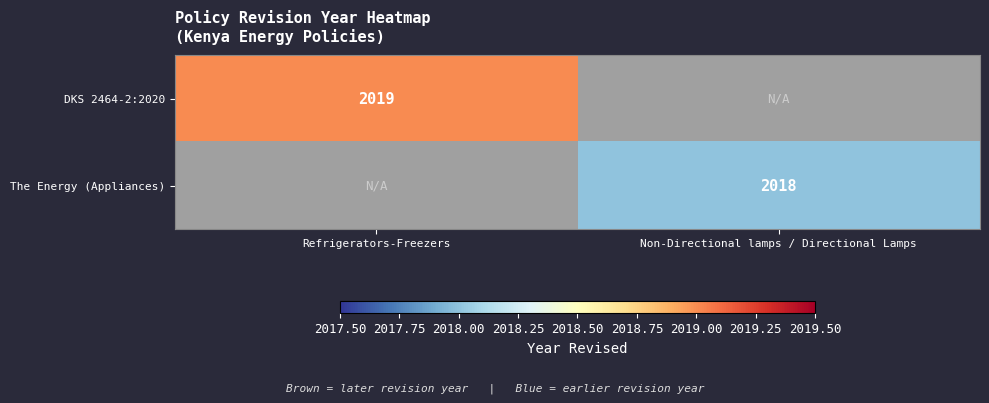

Count the number of categories in the chart.

2